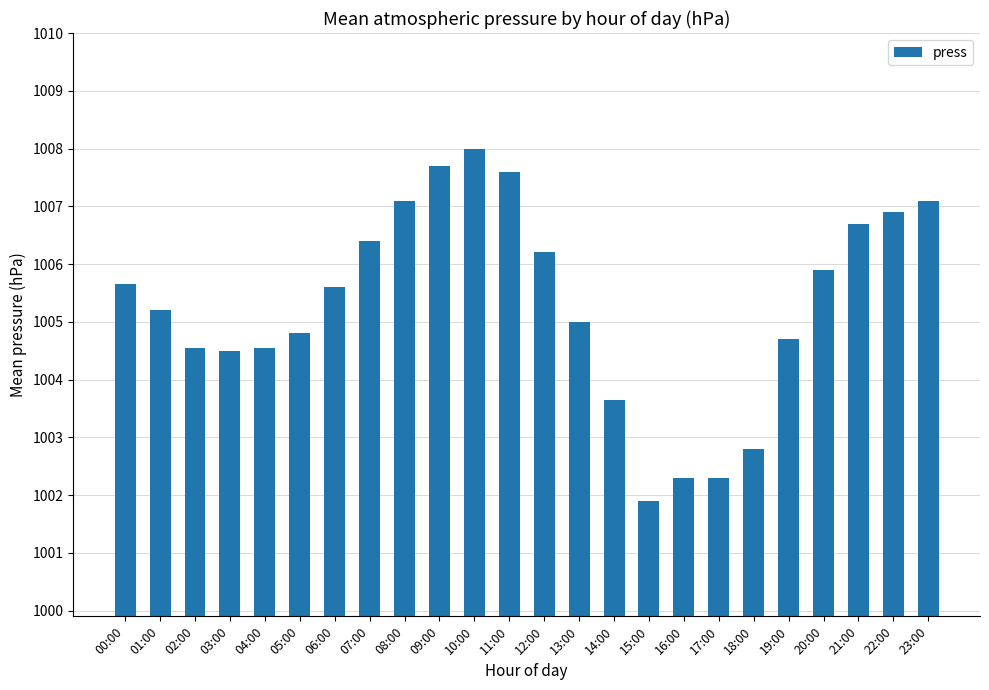

What is the smallest value displayed?

1001.9